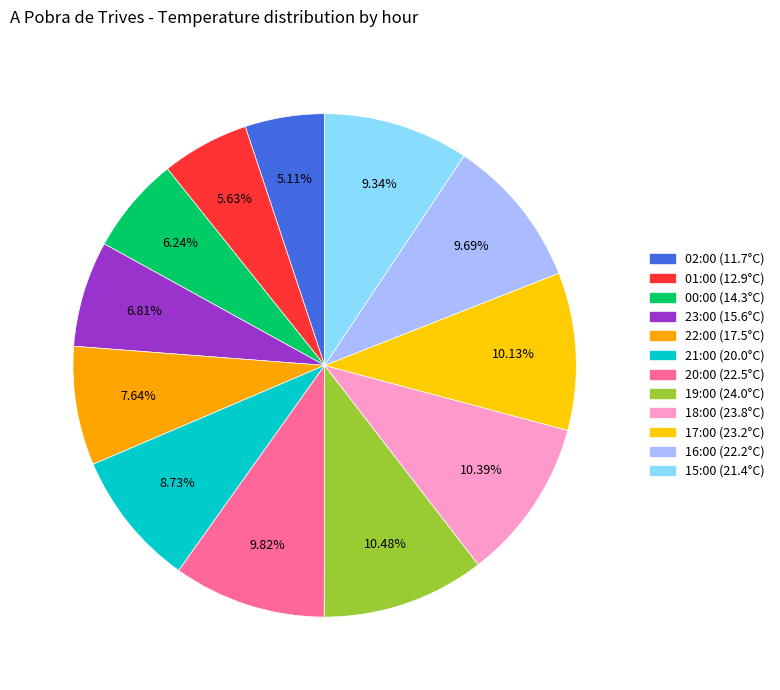

What is the change in value from 17:00 (23.2°C) to 16:00 (22.2°C)?

-1.0